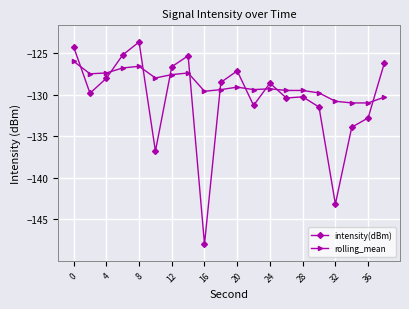

What is the highest value of the rolling_mean series?

-126.0